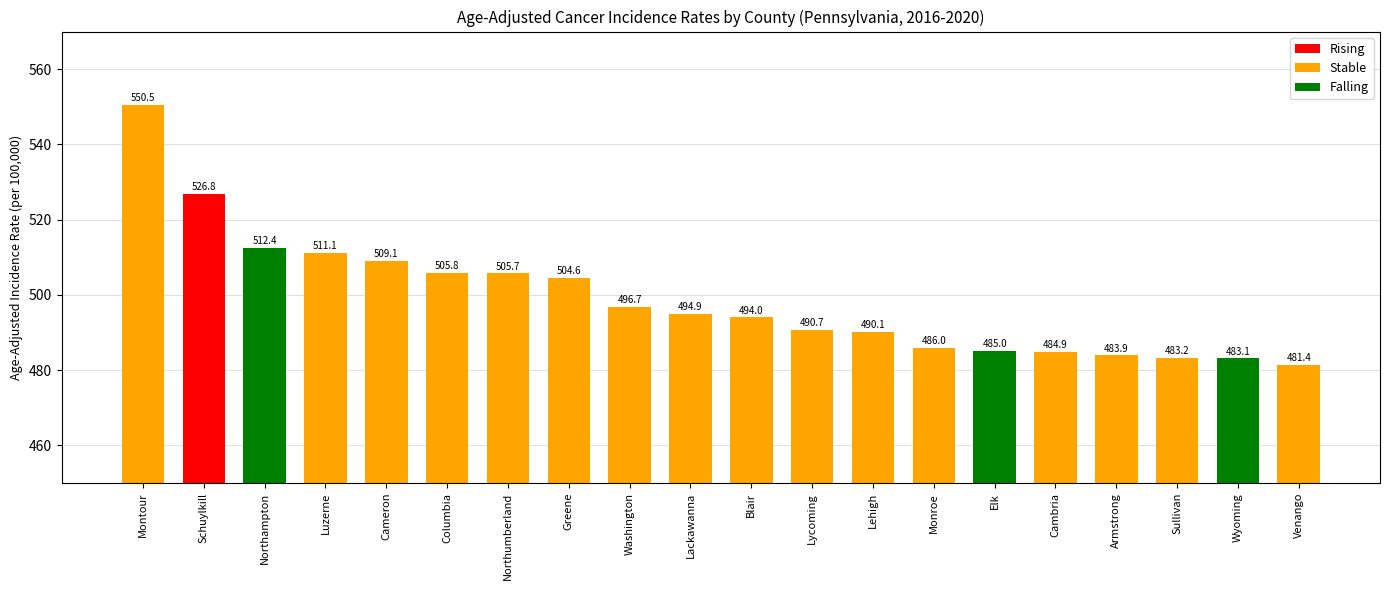

How many series are shown in this chart?

1